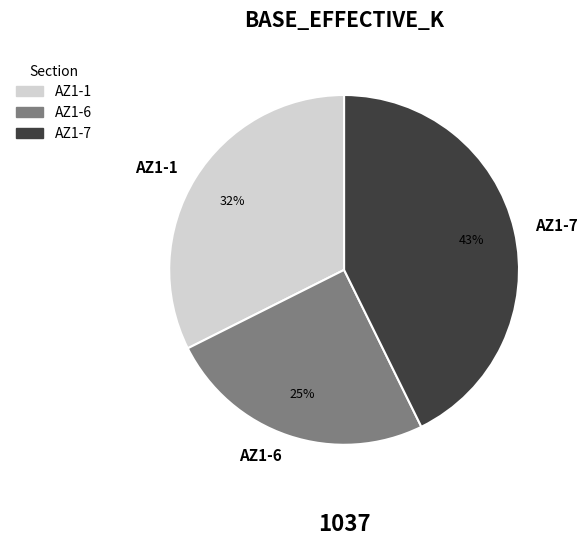

Rank the categories by value from lowest to highest.

AZ1-6, AZ1-1, AZ1-7